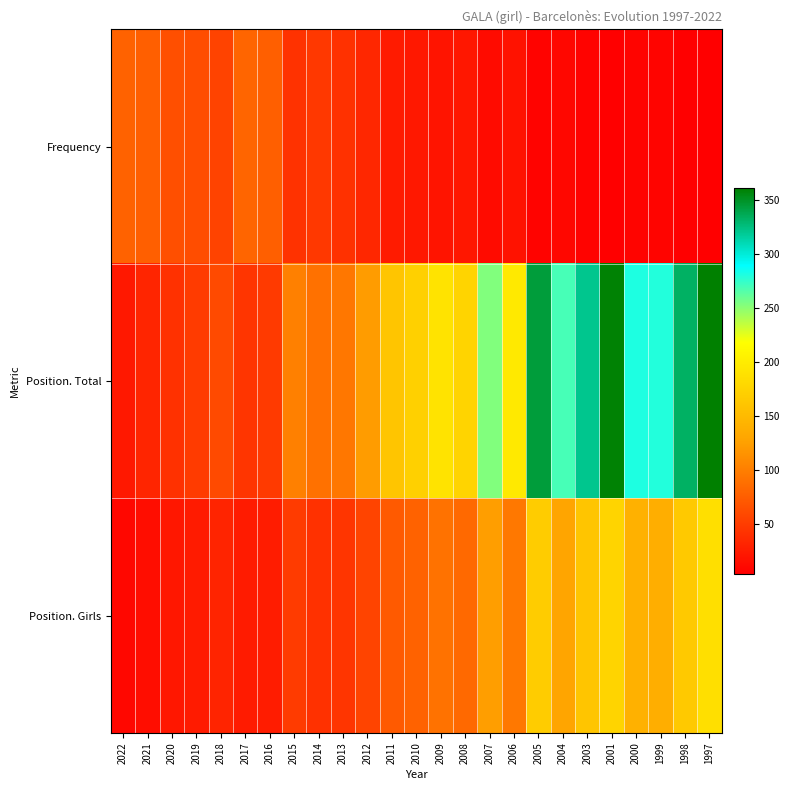

What is the greatest value displayed?

361